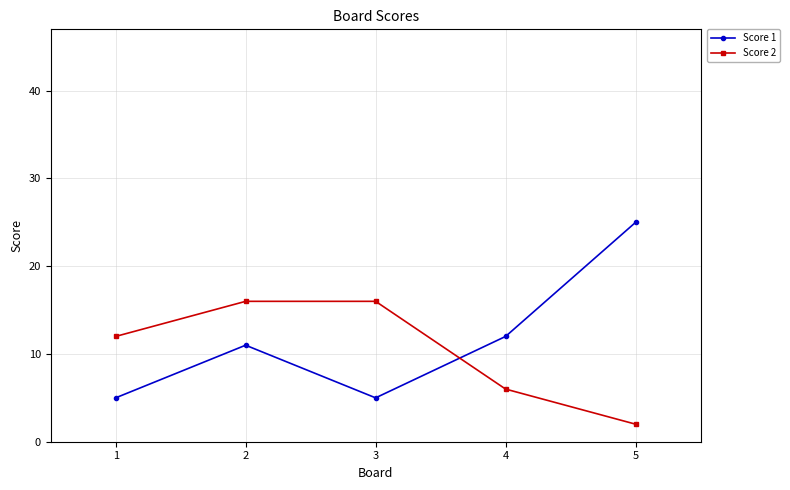

Reading left to right, extract all data points from this chart.

Score 1: 5	11	5	12	25
Score 2: 12	16	16	6	2